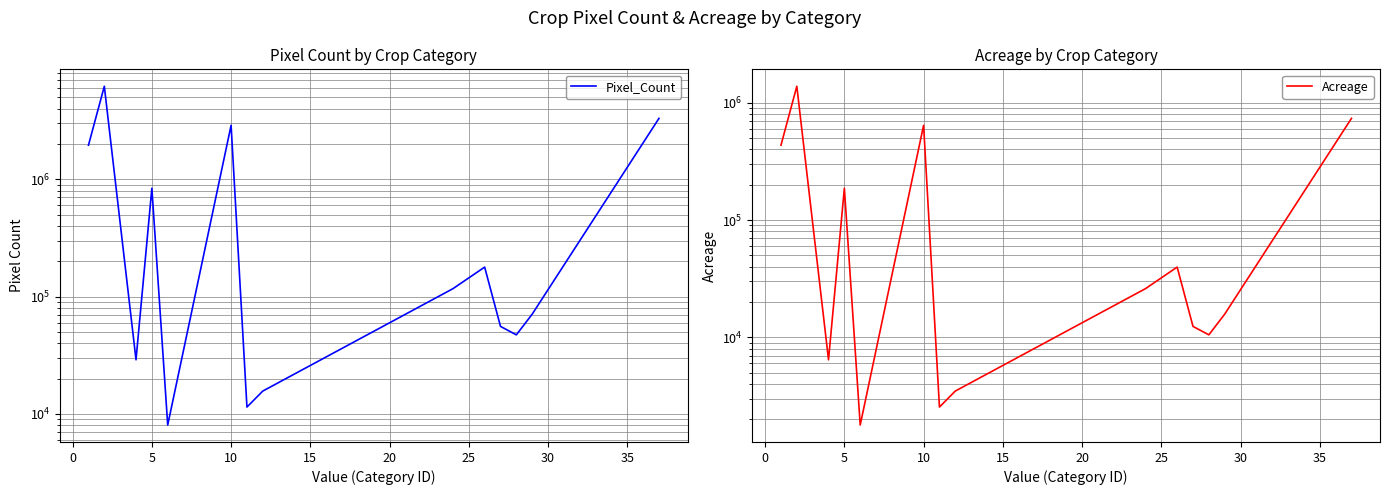

Rank the series by their average value, from highest to lowest.

Pixel_Count, Acreage